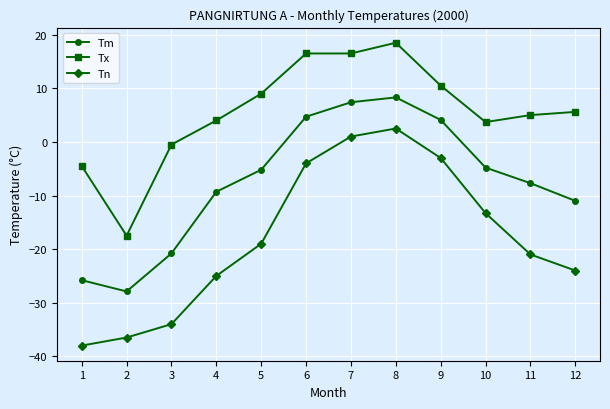

Does the chart display data point markers on the line(s)?

Yes